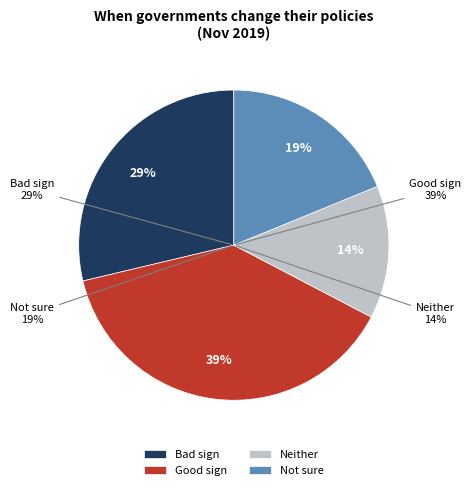

Which has a higher value, Not sure or Government U-turns are normally a good sign?

Government U-turns are normally a good sign